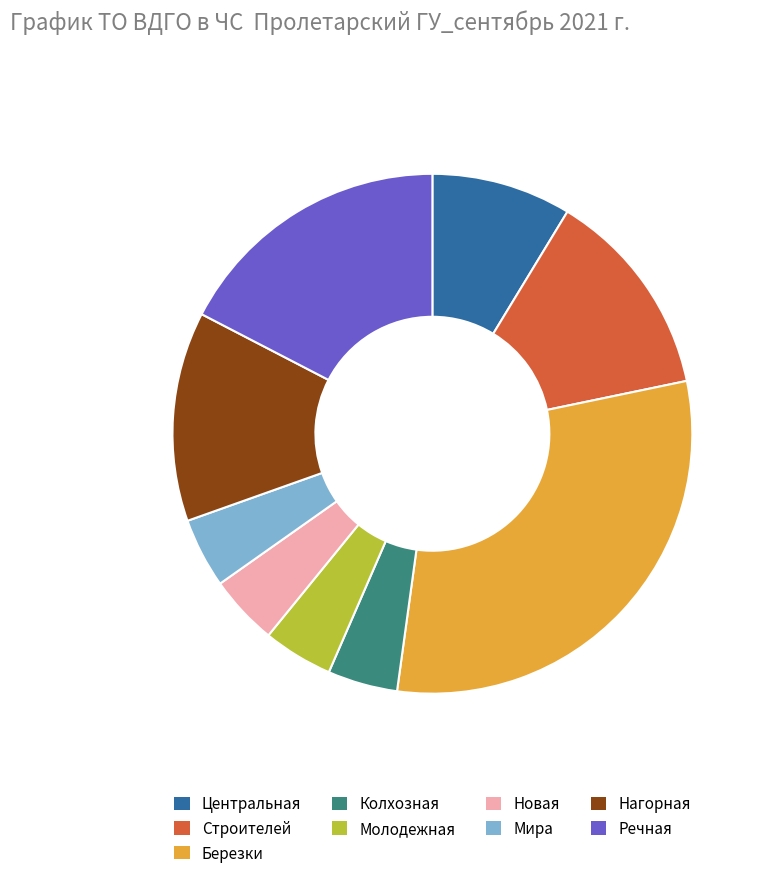

What is the ratio of the value at Березки to the value at Колхозная?

7.0